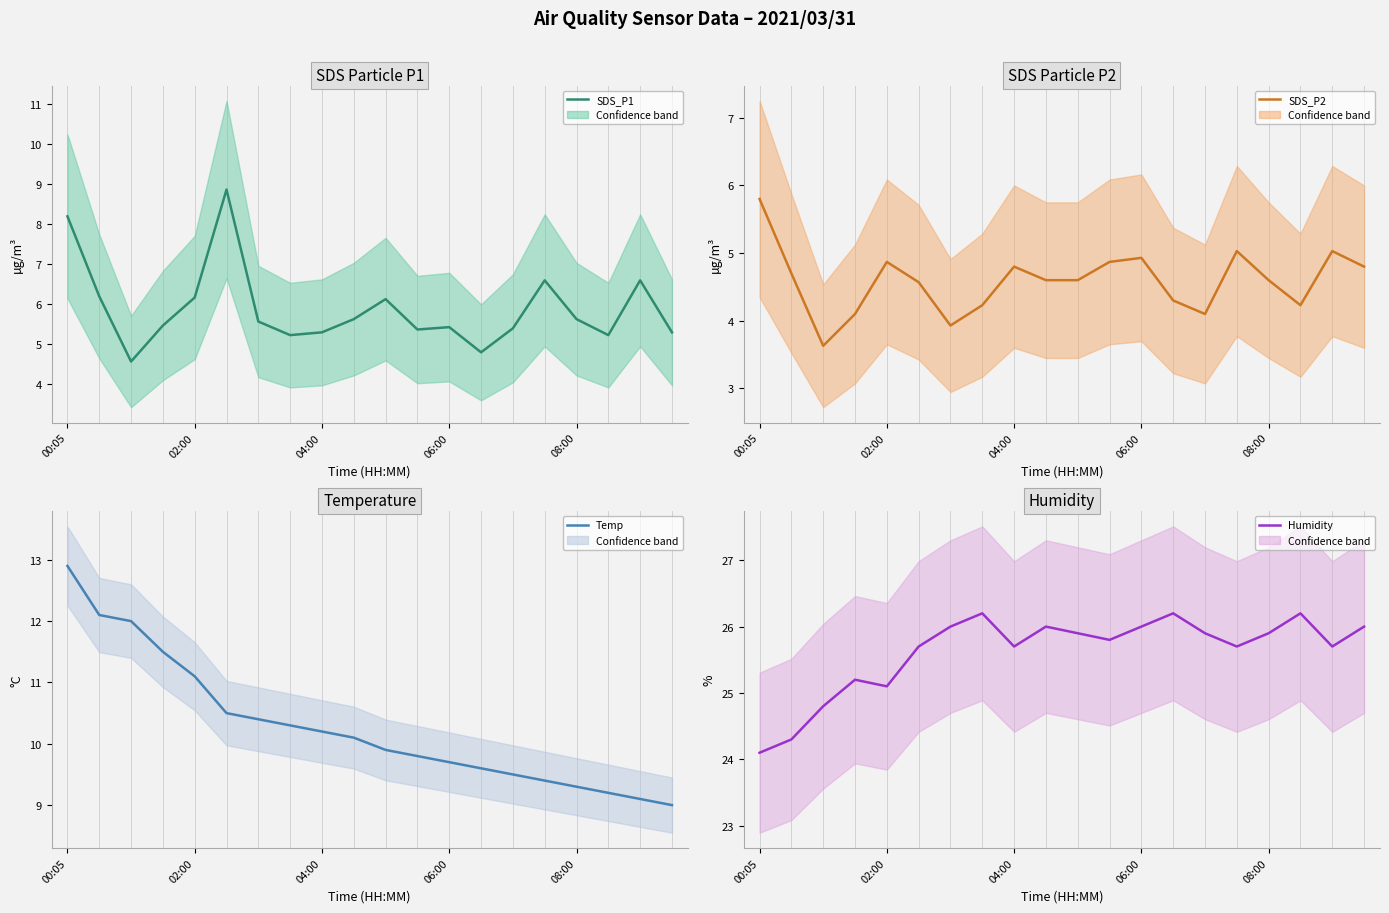

True or false: Humidity and SDS_P2 intersect in this chart.

False